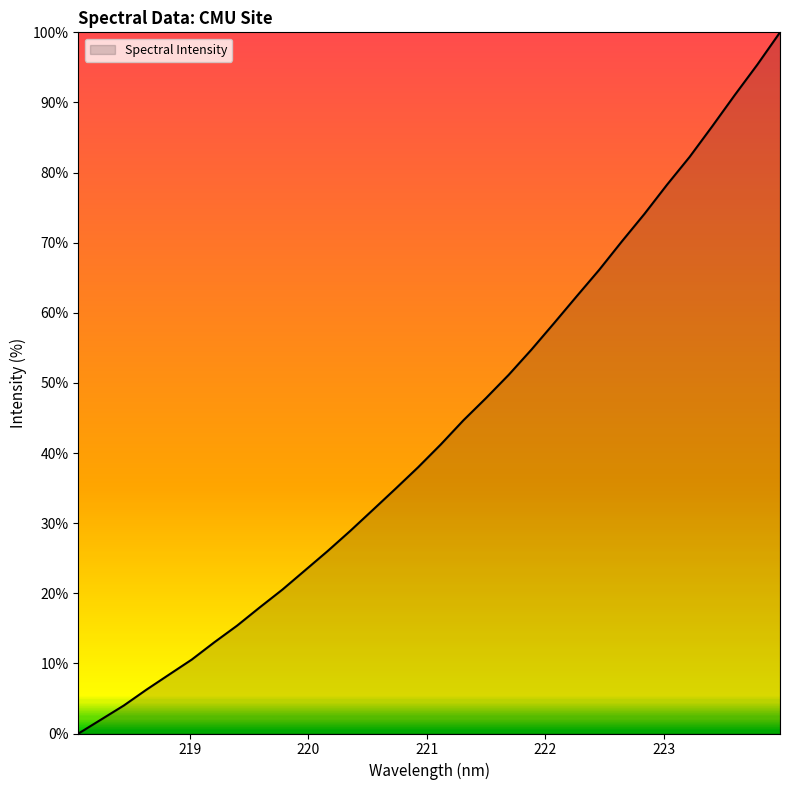

What is the difference between the maximum and minimum values?

100.0